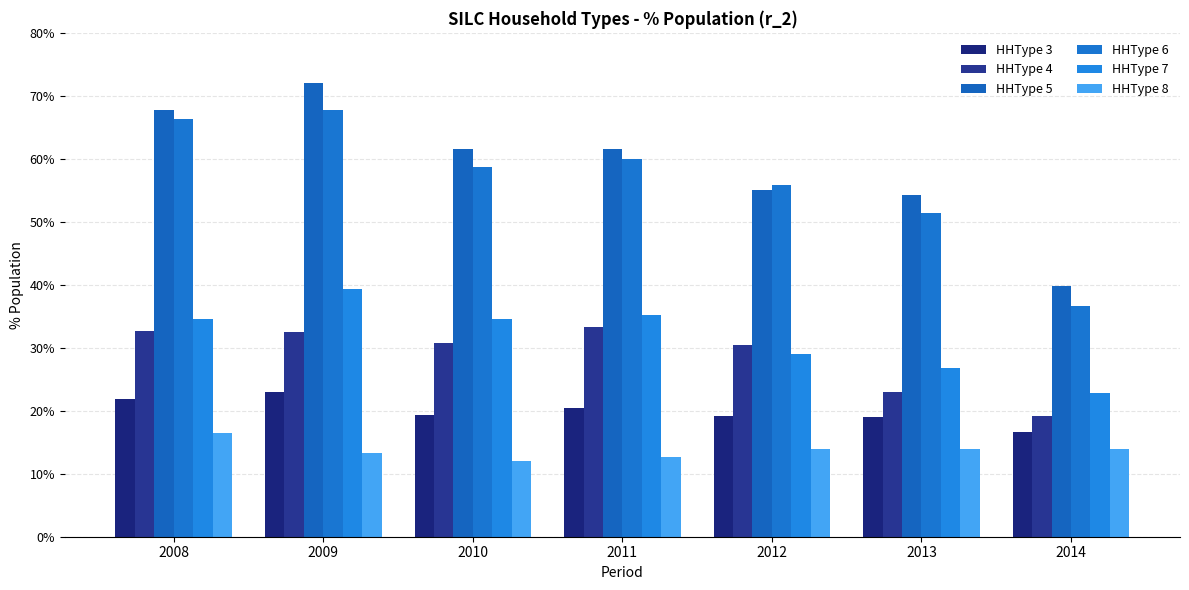

List the labels in order of HHType 4 value, largest first.

2011, 2008, 2009, 2010, 2012, 2013, 2014